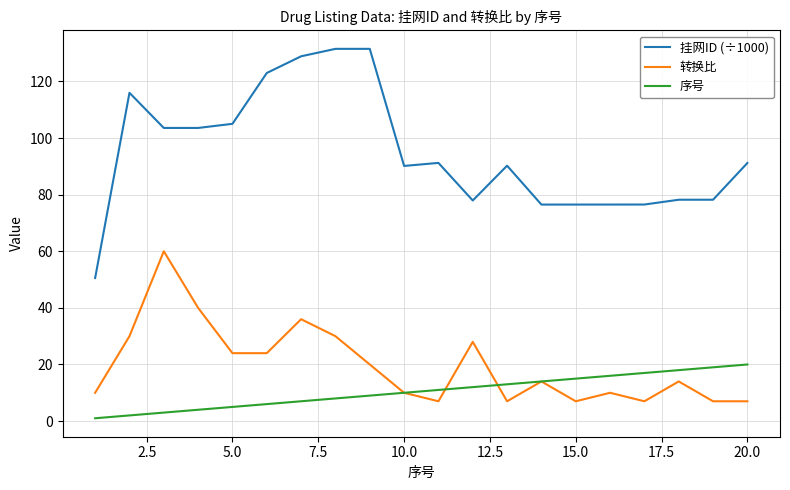

Which series has the widest spread of values?

挂网ID (÷1000)